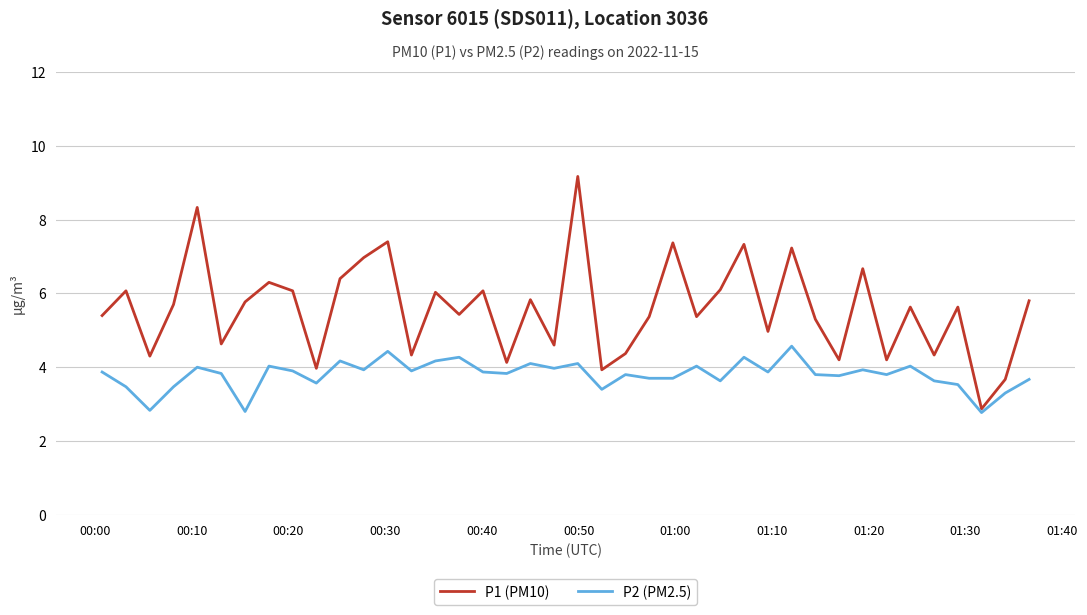

Which series has the largest total across all categories?

P1 (PM10)